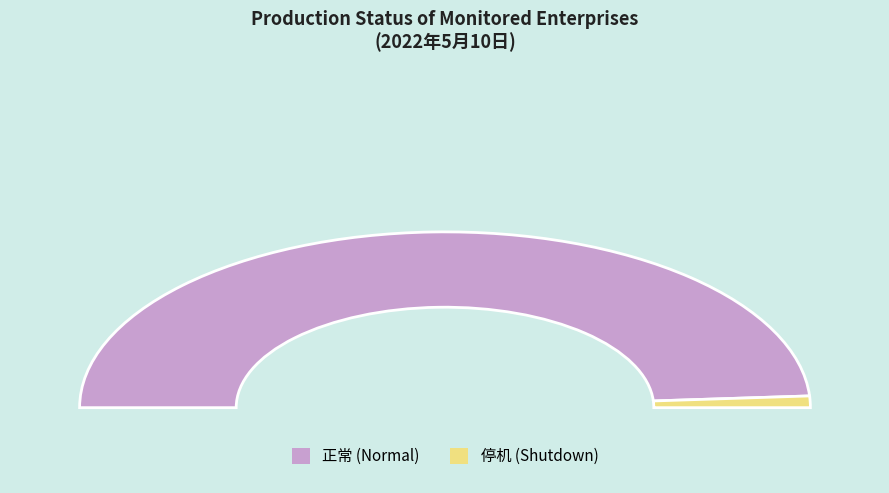

Count the number of slices in the pie.

2